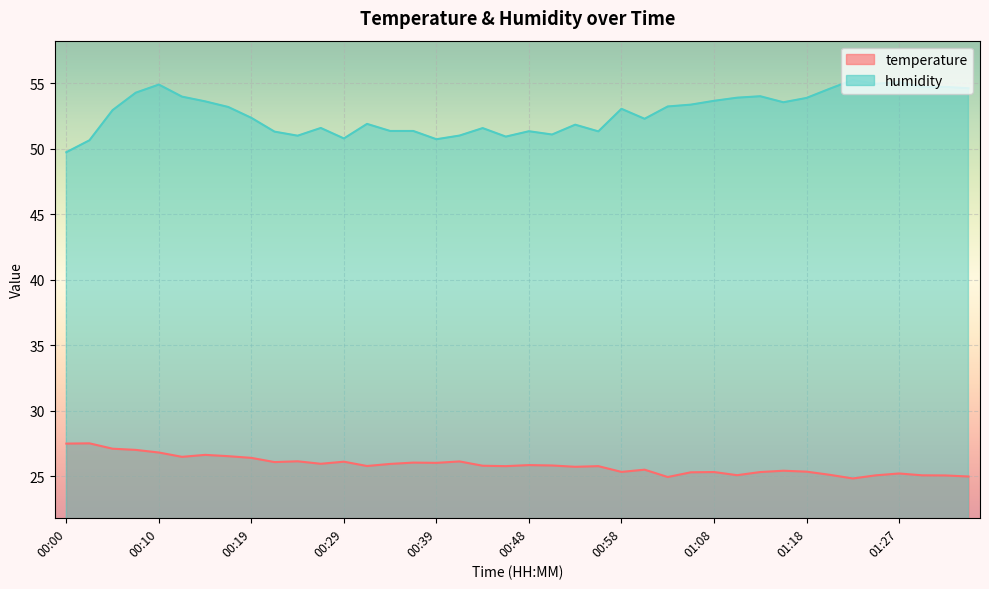

What are all the series names shown in the legend?

temperature, humidity